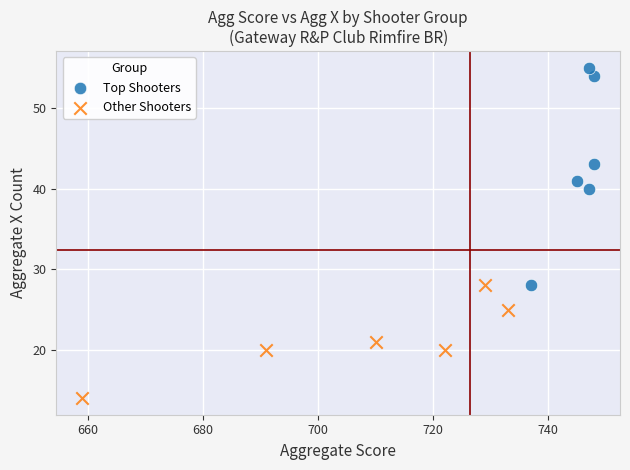

Which series has the widest spread of Y values?

Top Shooters